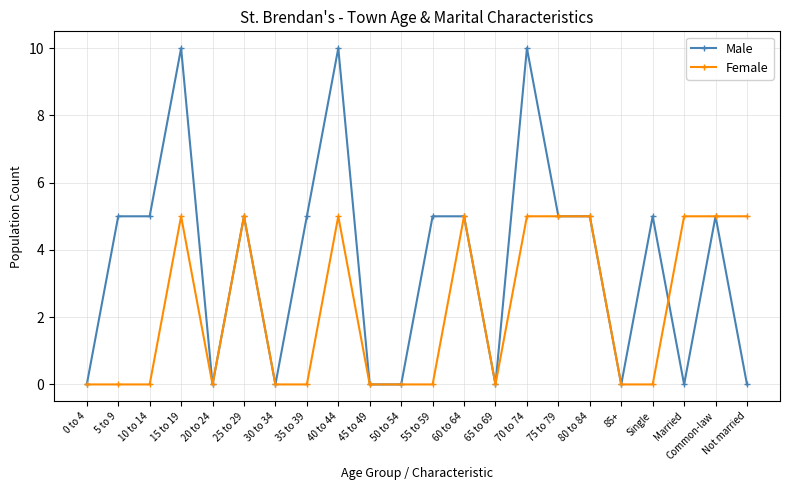

What is the label of the 2nd point from the right?

Common-law